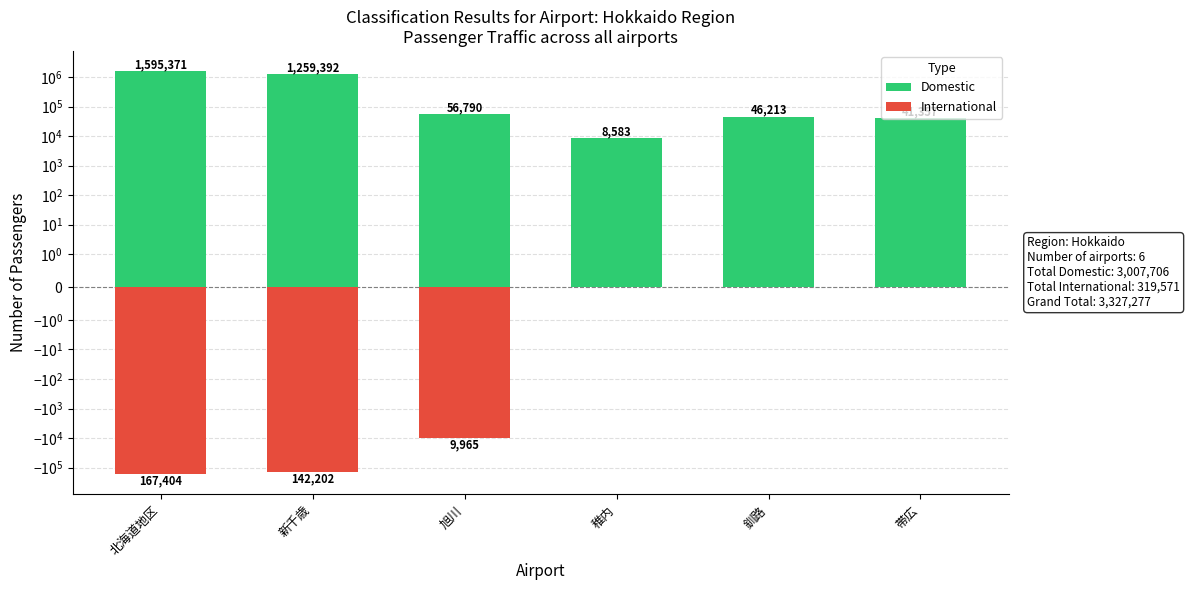

The International series shows -91529 at 釧路. True or false?

False